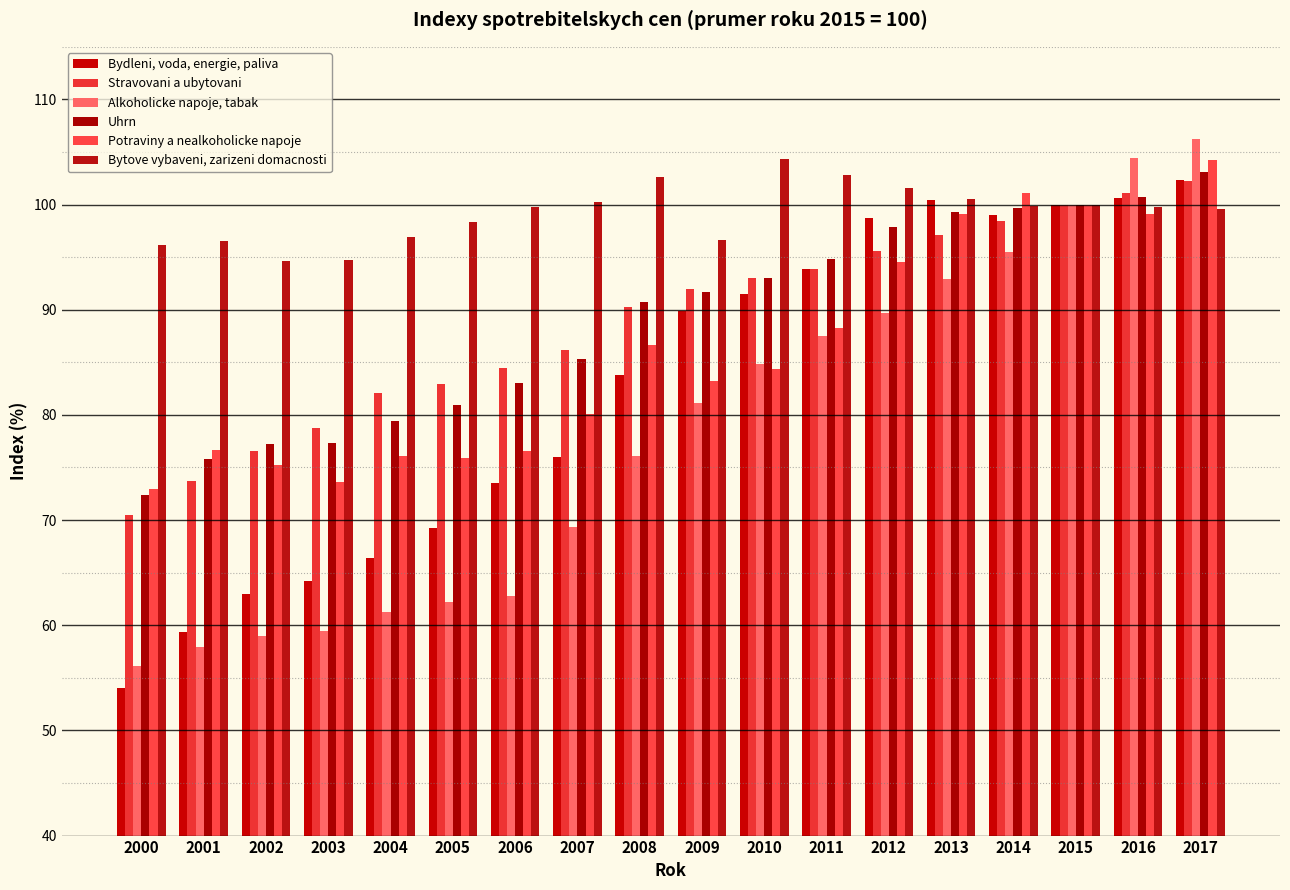

What is the difference between the maximum and minimum values in the Bydleni, voda, energie, paliva series?

48.3